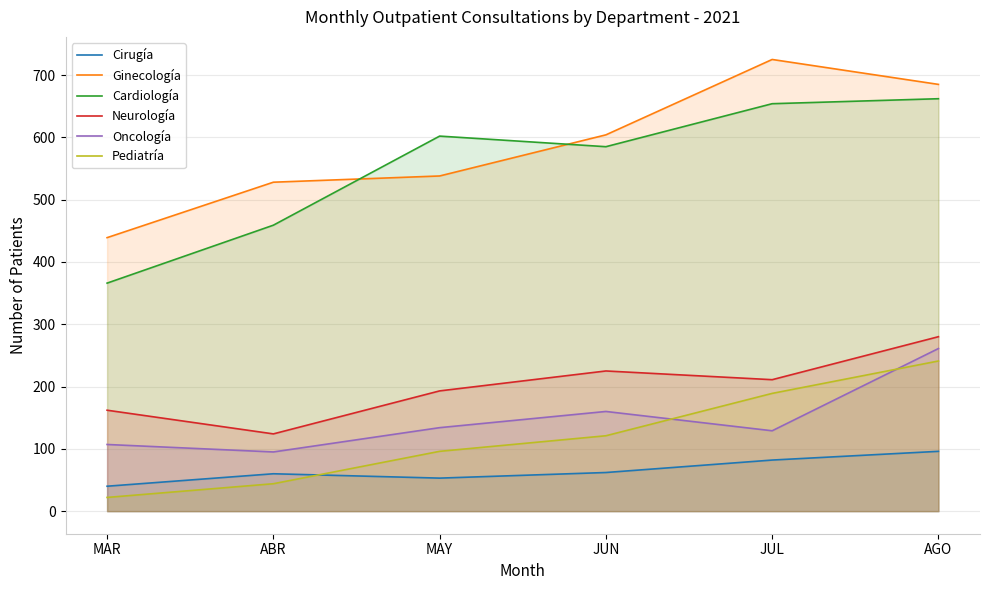

True or false: Neurología and Ginecología cross at least once.

False